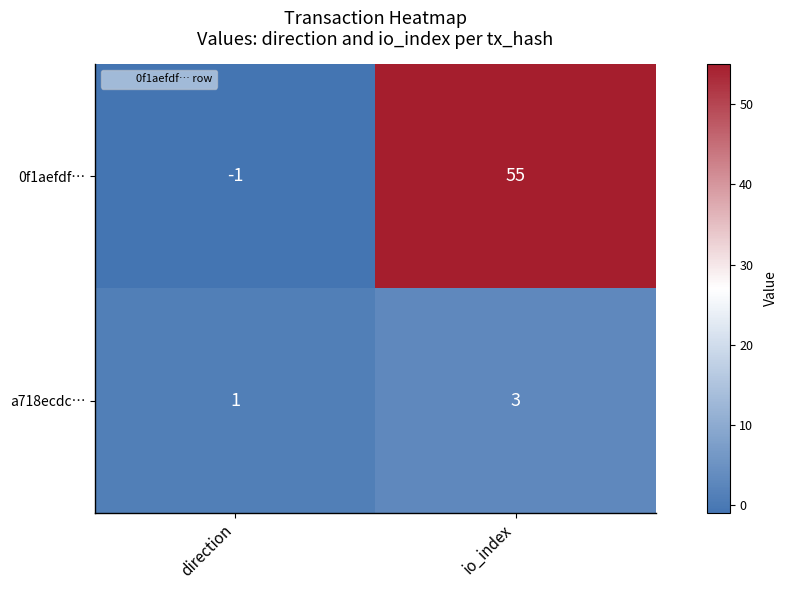

Which series has the largest total across all categories?

0f1aefdf…